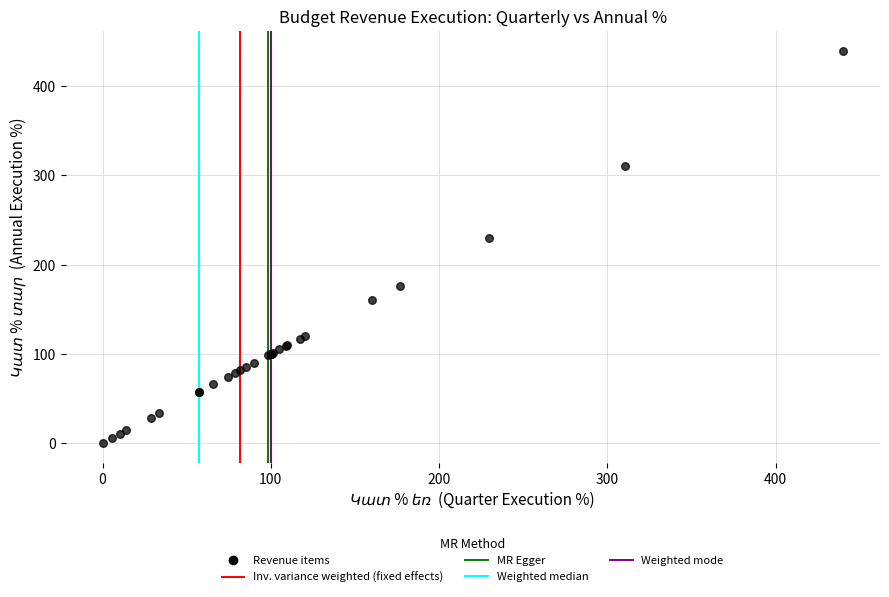

What Y value in the scatter plot is closest to 220?

229.6